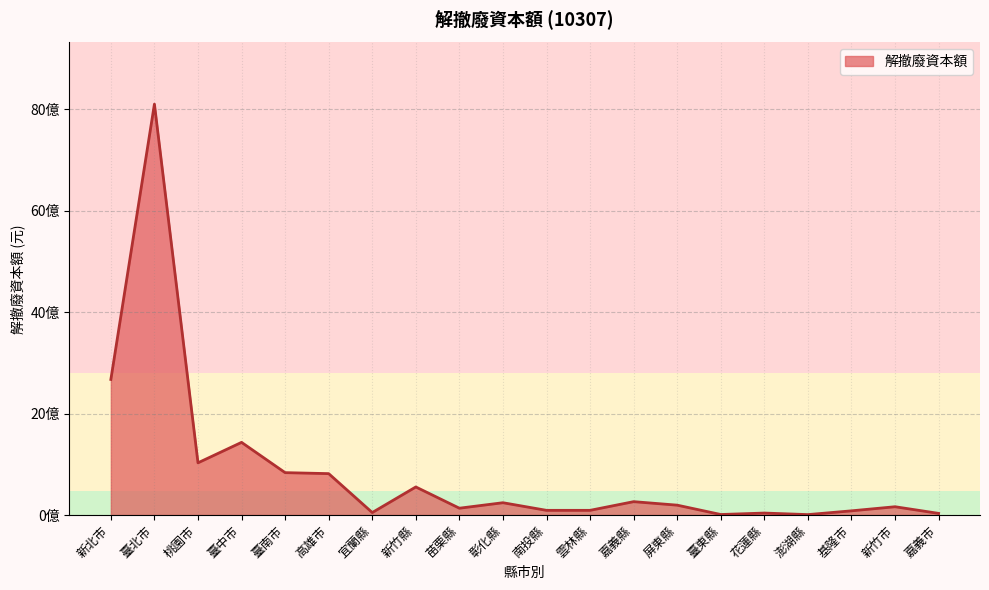

Reading right to left, transcribe all the data shown in this chart.

32120000	163132000	82433000	8000000	38564500	10000000	194250000	263310000	92190000	92030000	242378800	134200000	553090780	48550000	815758308	835356000	1432270000	1028833000	8099987886	2672312591